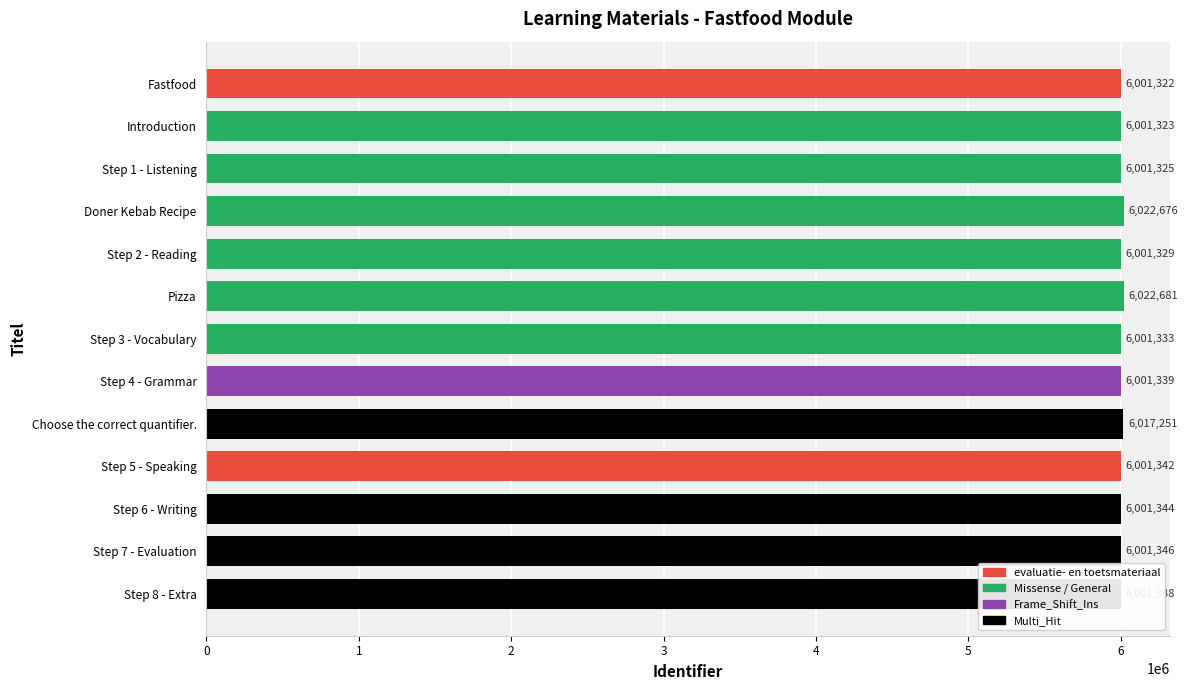

The value at Step 1 - Listening is 6001325. True or false?

True